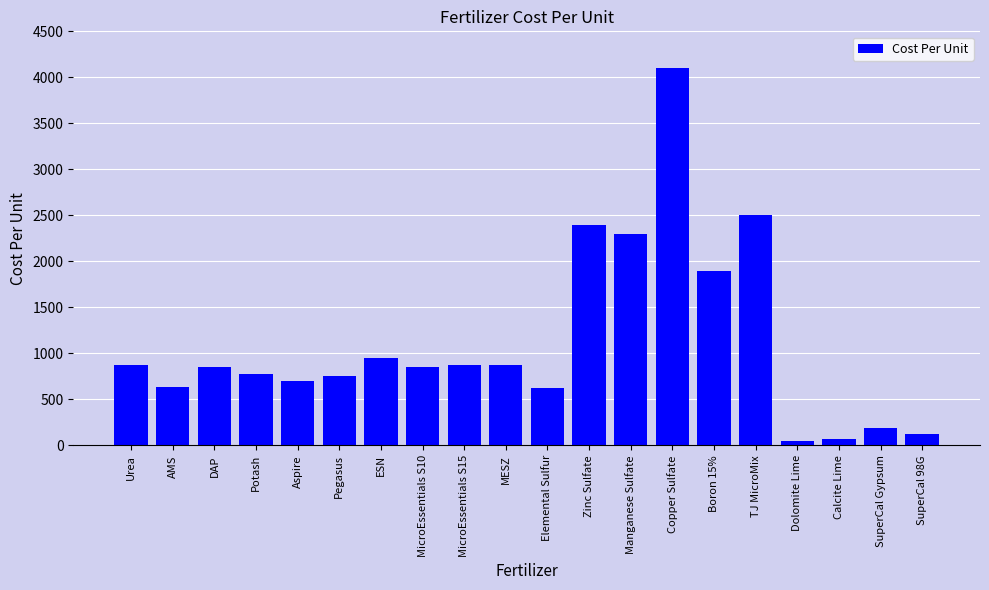

Between Urea and Pegasus, which is larger?

Urea